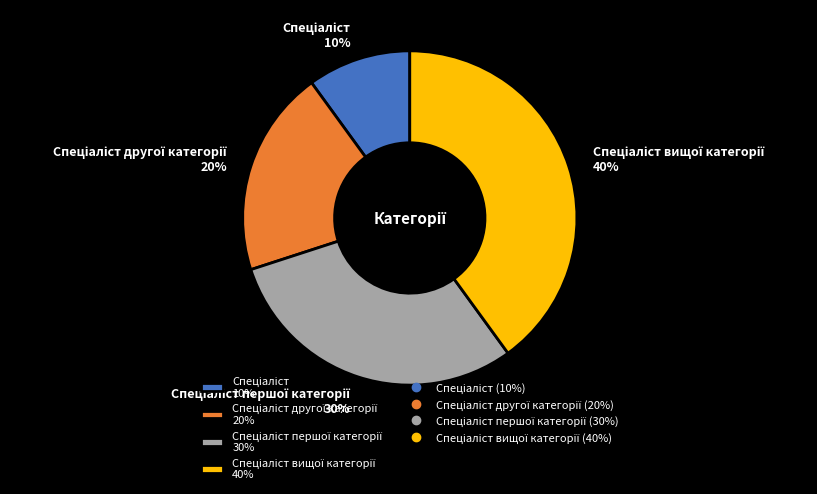

How many segments does this pie chart have?

4